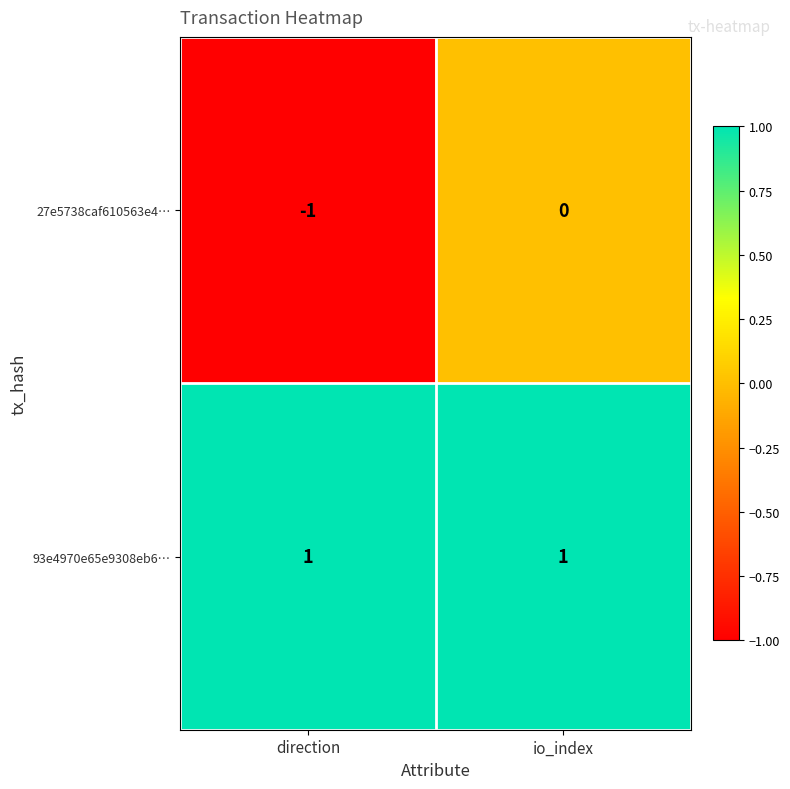

Count the number of data series in this chart.

2